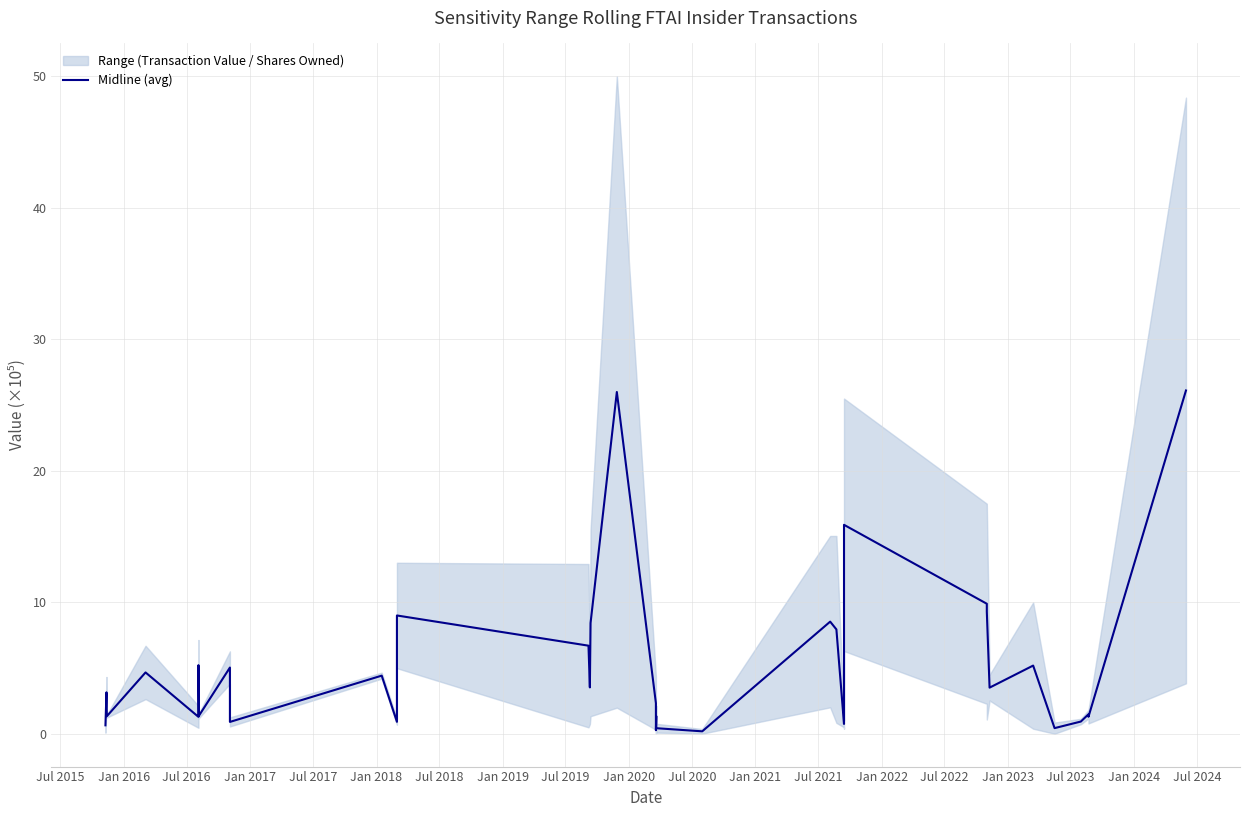

The value at 19 is 0.6. True or false?

False